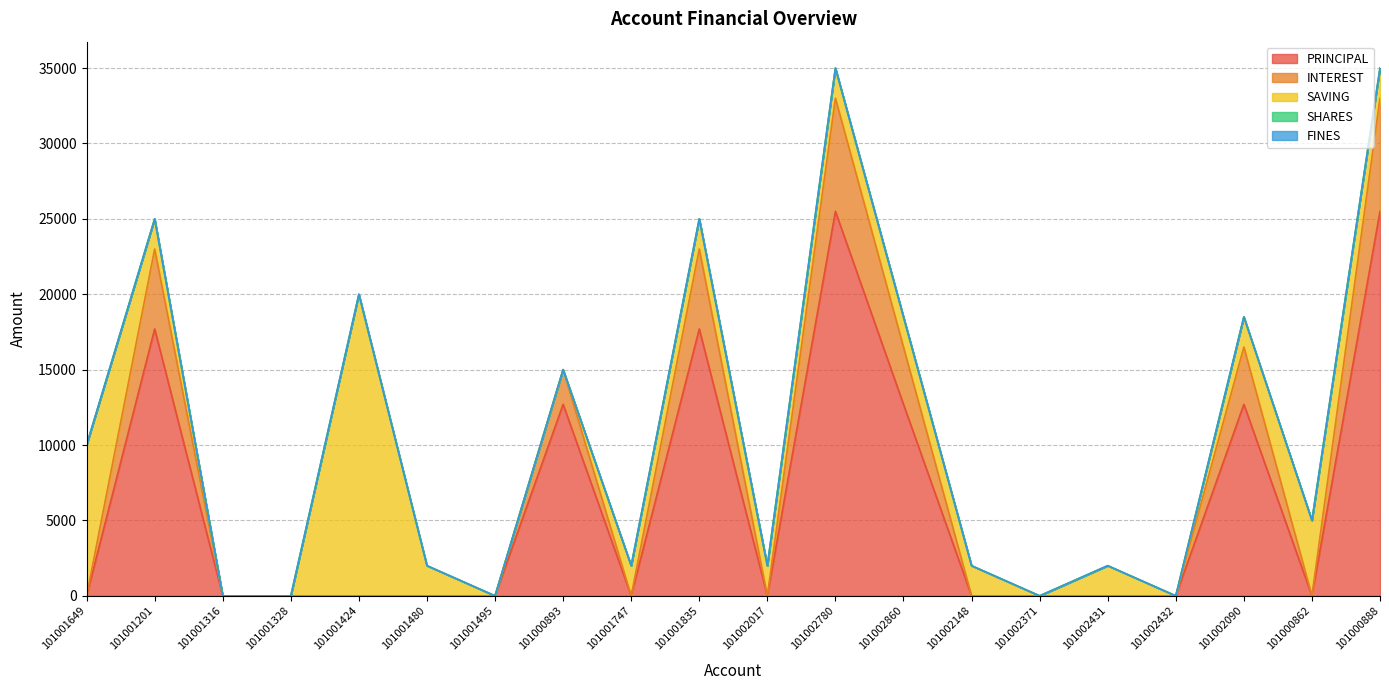

At which label does INTEREST reach its peak?

101002780